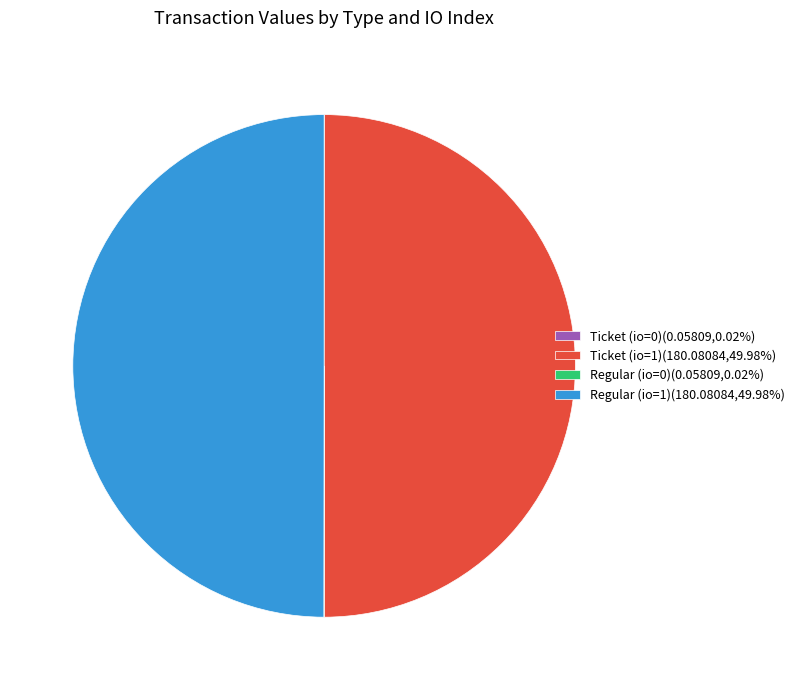

Does any single category account for the majority?

No